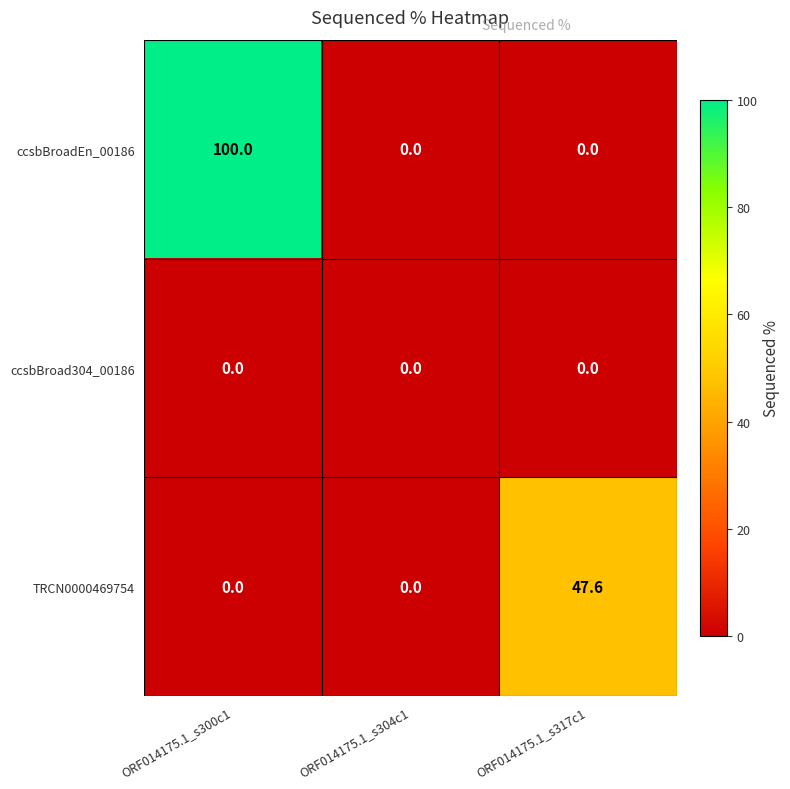

How many data points in TRCN0000469754 are above 0?

1